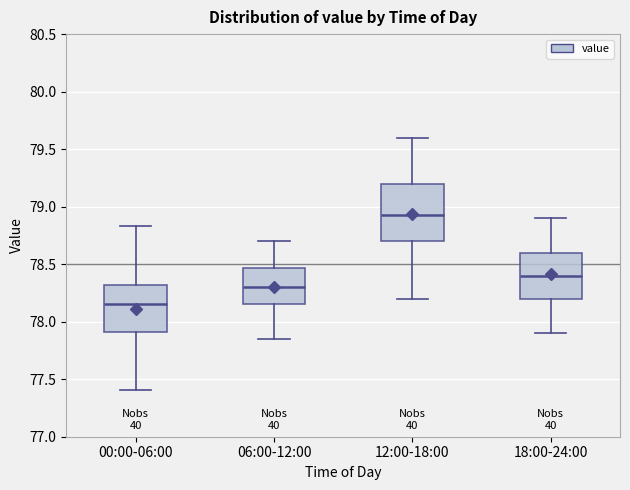

Where does the upper whisker of the box for 12:00-18:00 end on the y-axis? The values are not printed on the chart, so give them approximately, as read against the axis.

79.60